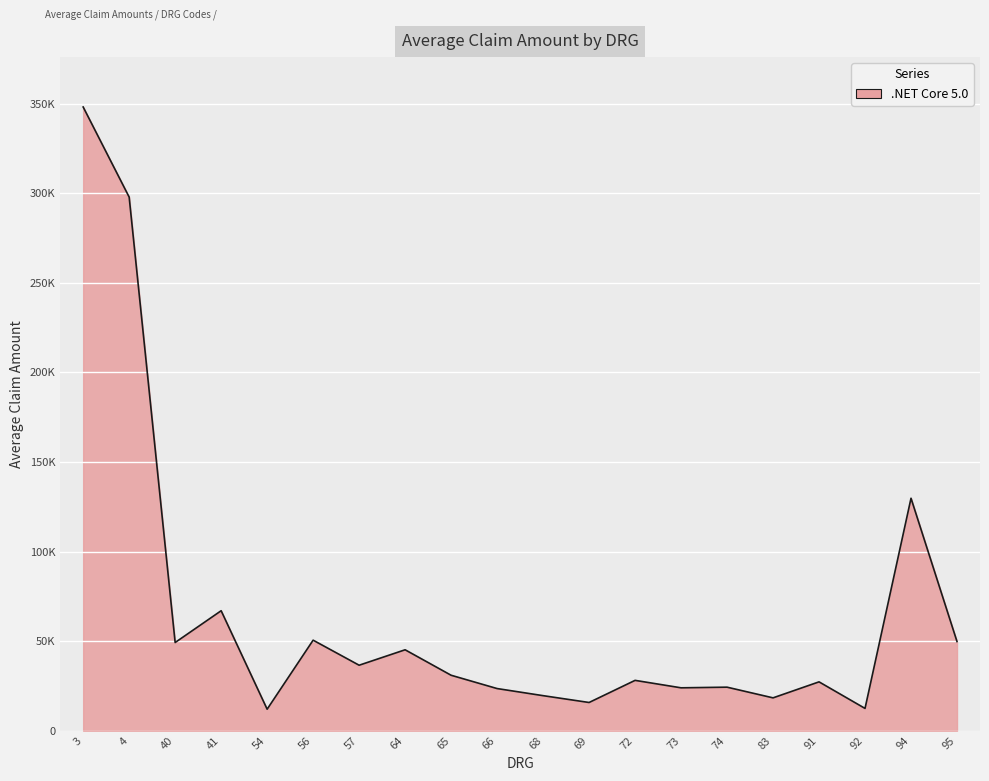

What is the sum of all values?

1309853.9